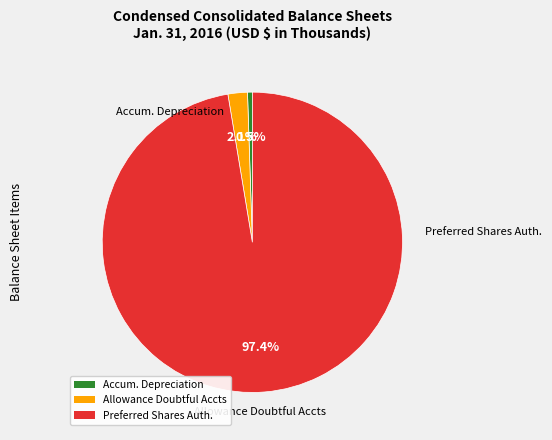

Does any single category account for the majority?

Yes